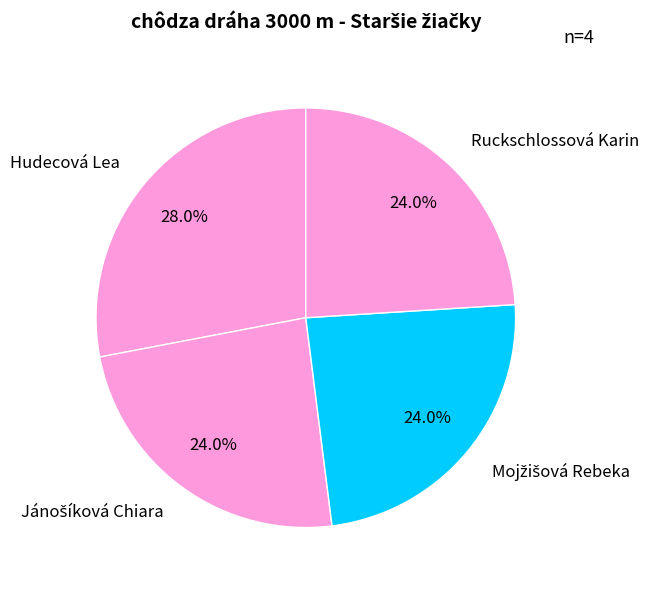

Is there any slice that represents more than half of the pie?

No